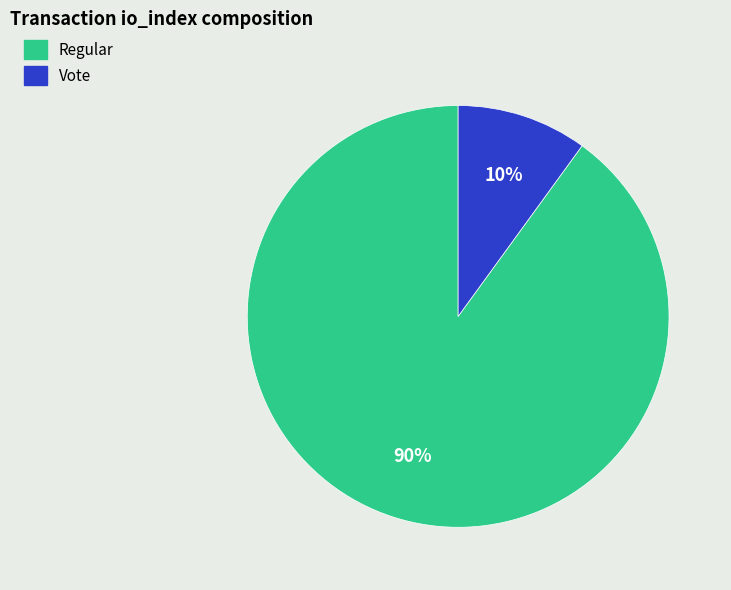

Is there a majority slice in this chart?

Yes